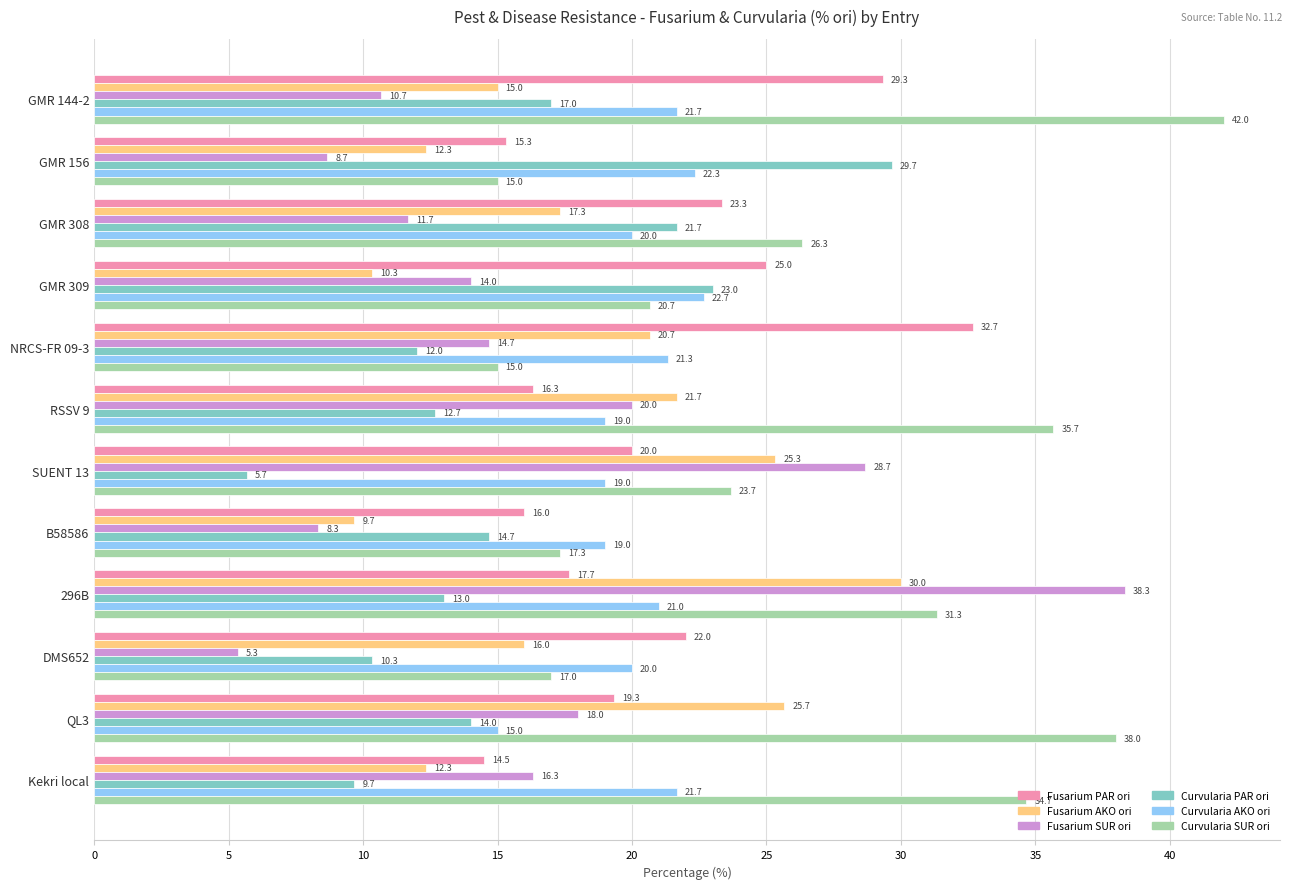

What is the difference between the maximum and minimum values in the Curvularia AKO ori series?

7.7